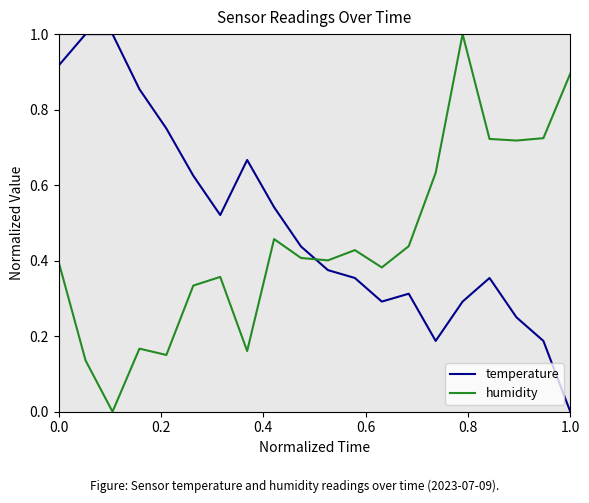

Count the number of data series in this chart.

2